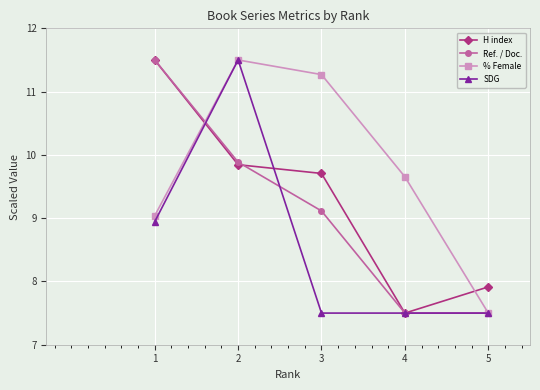

True or false: SDG and Ref. / Doc. intersect in this chart.

True